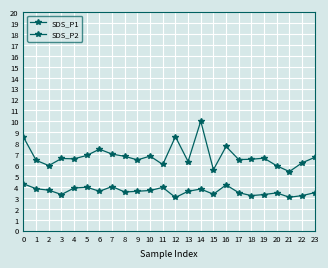

How many categories are shown in the chart?

40